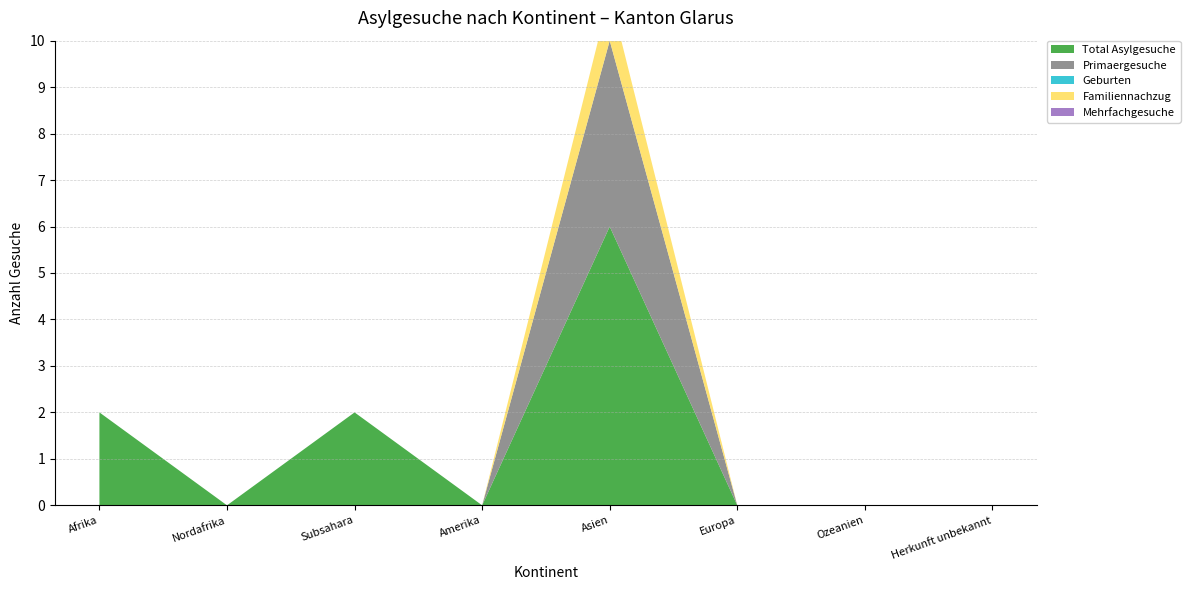

Reading right to left, extract all data points from this chart.

Total Asylgesuche: 0	0	0	6	0	2	0	2
Primaergesuche: 0	0	0	4	0	0	0	0
Geburten: 0	0	0	0	0	0	0	0
Familiennachzug: 0	0	0	1	0	0	0	0
Mehrfachgesuche: 0	0	0	0	0	0	0	0